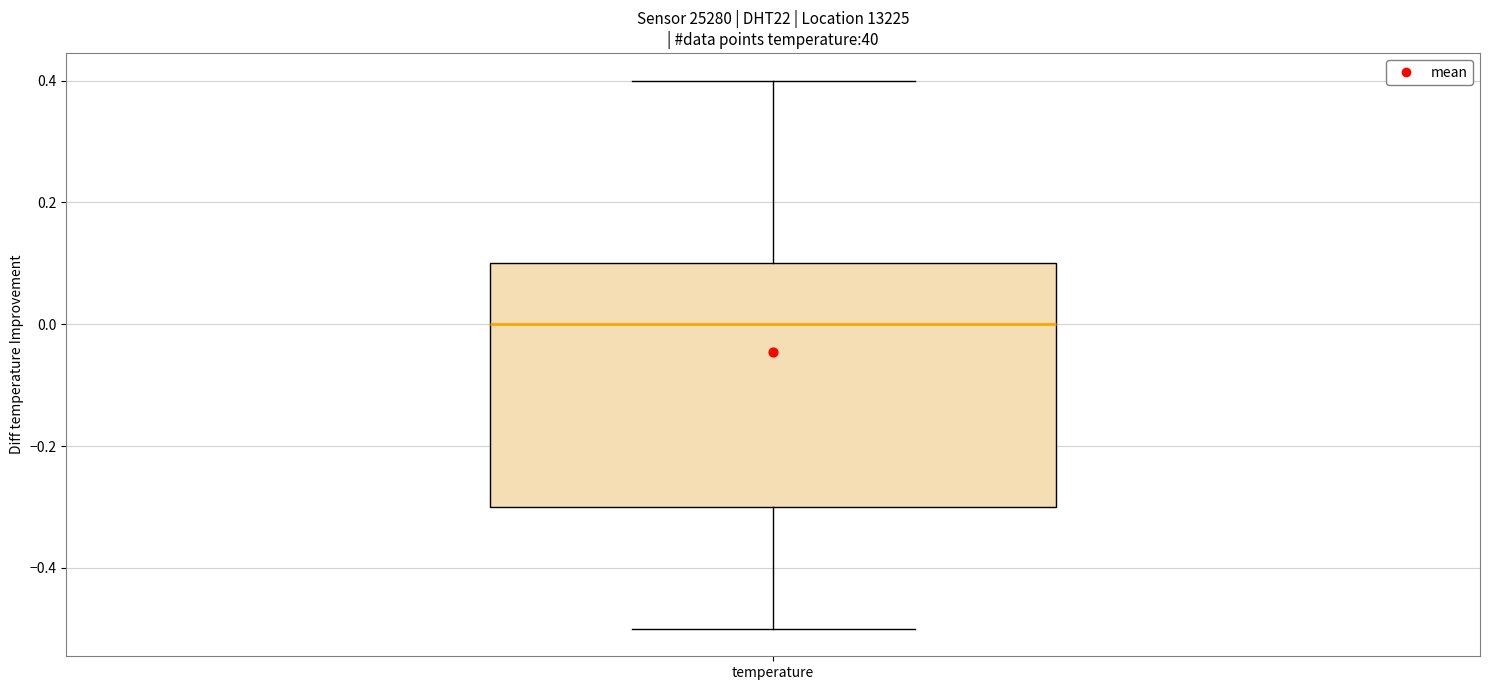

Read this box plot against the y-axis: the position of the median line, the range covered by the box, and the ends of both whiskers. The values are not printed on the chart, so give them approximately, as read against the axis.

median 0.0, box -0.3 to 0.1, whiskers -0.5 to 0.4